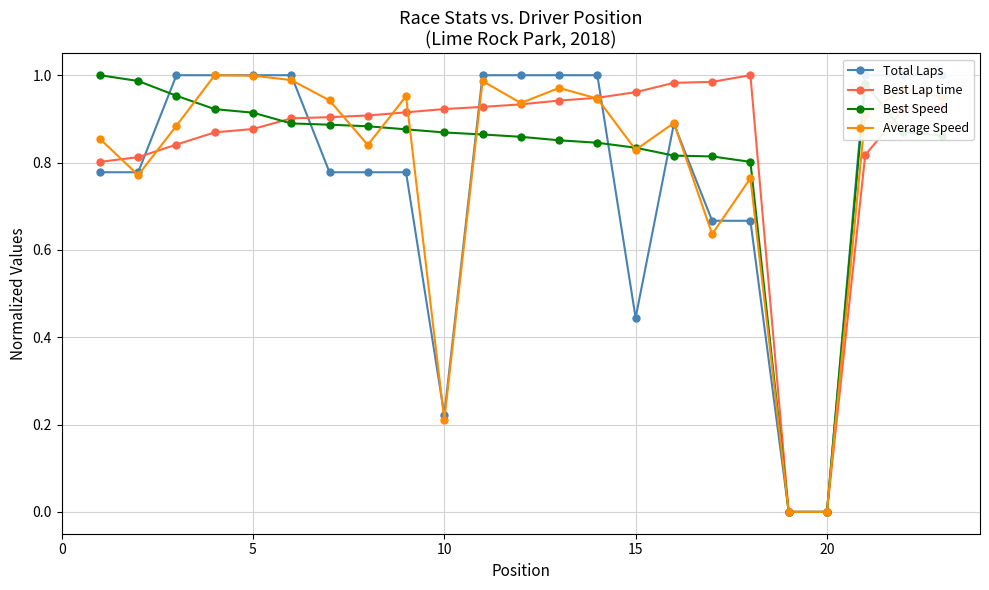

True or false: Average Speed has more than 0 interior local peaks.

True